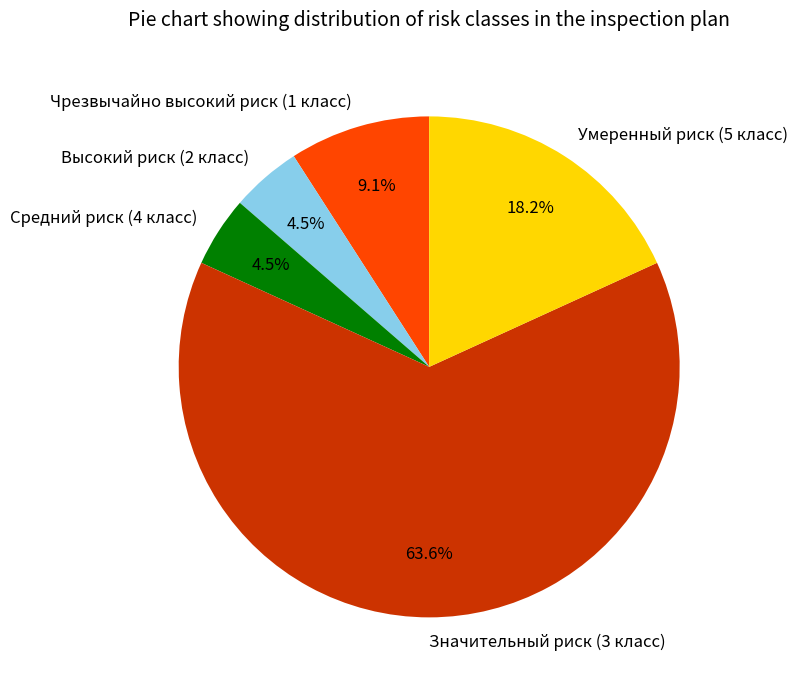

Which slice is the largest?

Значительный риск (3 класс)